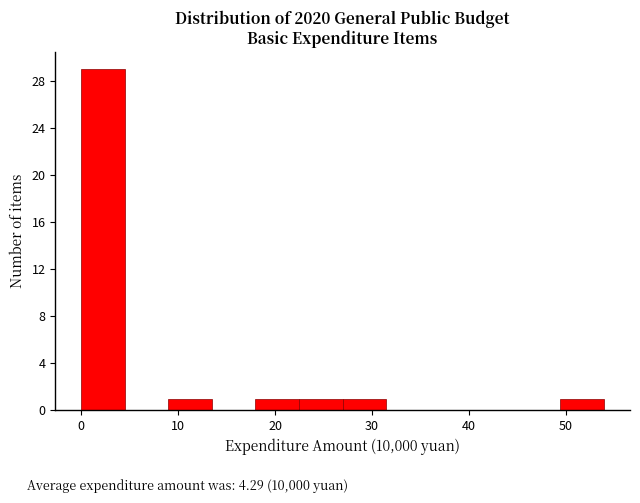

Reading left to right, list every bar in this chart as the range it spans on the x-axis followed by its height. Neither the bar edges nor the heights are printed on the chart, so give them approximately, as read against the axes.

0 to 4: 29
4 to 9: 0
9 to 13: 1
13 to 18: 0
18 to 22: 1
22 to 27: 1
27 to 31: 1
31 to 36: 0
36 to 40: 0
40 to 45: 0
45 to 49: 0
49 to 54: 1